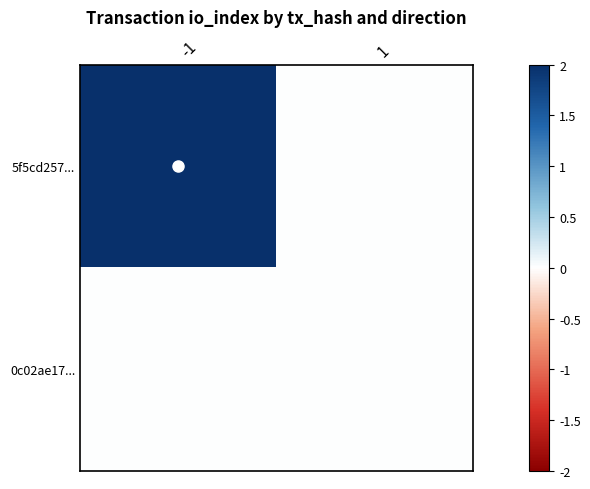

List the series in order of their peak value, highest first.

5f5cd257..., 0c02ae17...